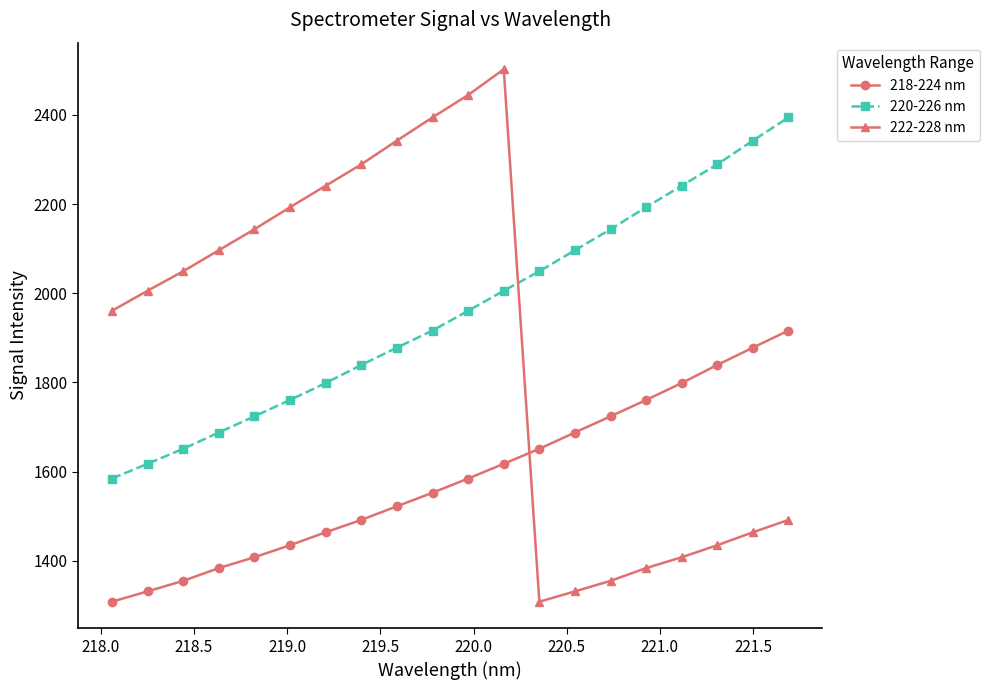

Reading right to left, list all the values displayed in this chart.

218-224 nm: 1916.4	1878.1	1839.3	1798.7	1760.7	1724.0	1687.7	1651.3	1617.5	1584.6	1552.6	1522.3	1491.7	1464.0	1435.0	1408.0	1383.7	1355.1	1331.4	1308.2
220-226 nm: 2394.4	2342.4	2289.2	2241.2	2193.0	2143.7	2096.5	2049.3	2005.6	1960.7	1916.4	1878.1	1839.3	1798.7	1760.7	1724.0	1687.7	1651.3	1617.5	1584.6
222-228 nm: 1491.7	1464.0	1435.0	1408.0	1383.7	1355.1	1331.4	1308.2	2502.4	2444.7	2394.4	2342.4	2289.2	2241.2	2193.0	2143.7	2096.5	2049.3	2005.6	1960.7